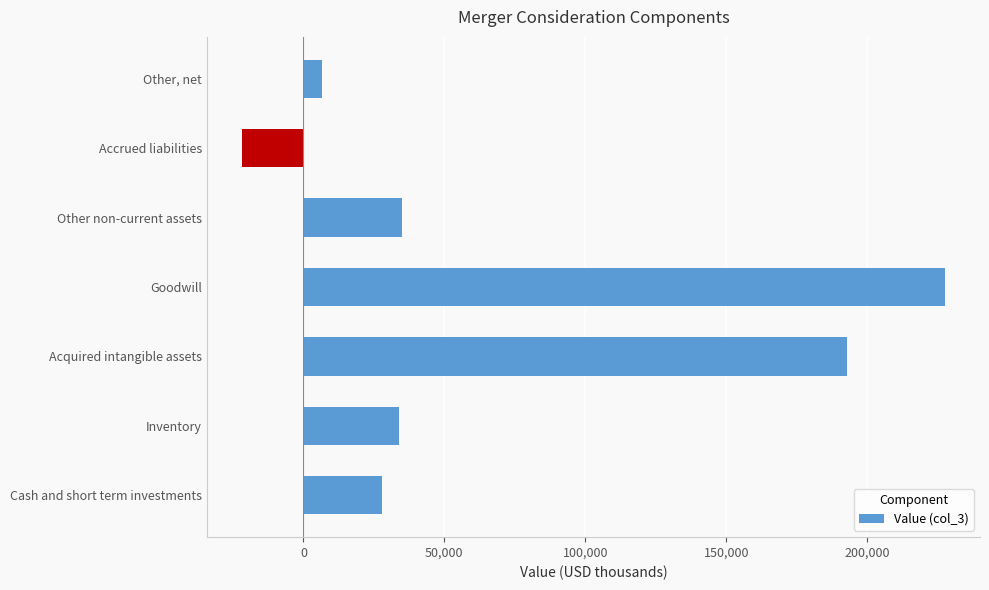

How many distinct data groups are displayed?

1